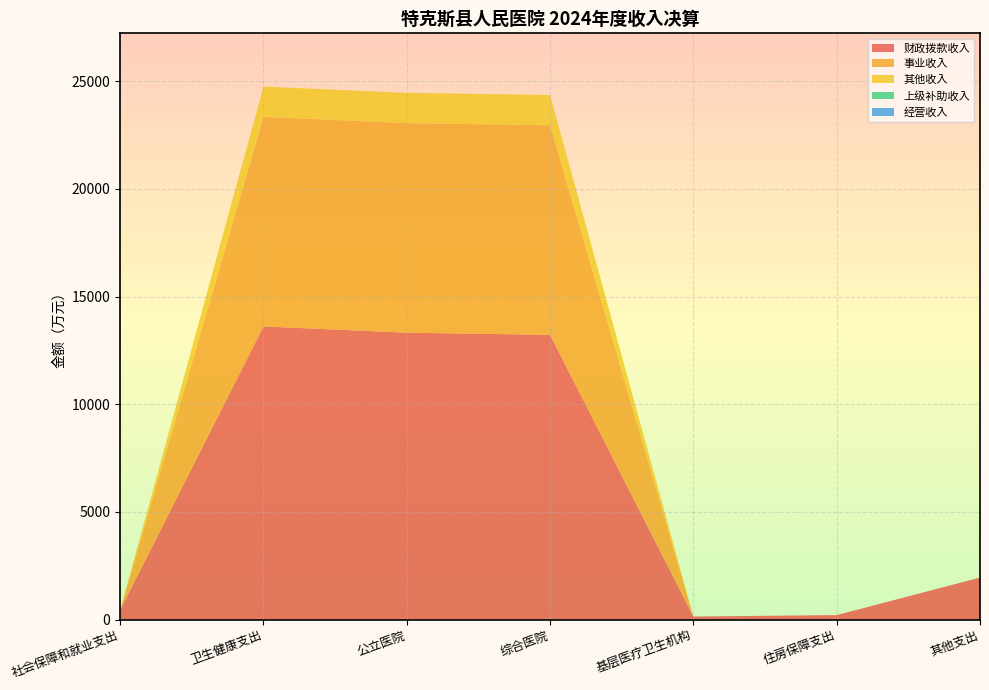

Reading left to right, extract all data points from this chart.

财政拨款收入: 社会保障和就业支出=443.7	卫生健康支出=13616.1	公立医院=13327.1	综合医院=13226.1	基层医疗卫生机构=141.4	住房保障支出=208.6	其他支出=1951.2
事业收入: 社会保障和就业支出=0.0	卫生健康支出=9733.0	公立医院=9733.0	综合医院=9733.0	基层医疗卫生机构=0.0	住房保障支出=0.0	其他支出=0.0
其他收入: 社会保障和就业支出=0.0	卫生健康支出=1405.0	公立医院=1405.0	综合医院=1405.0	基层医疗卫生机构=0.0	住房保障支出=0.0	其他支出=0.0
上级补助收入: 社会保障和就业支出=0.0	卫生健康支出=0.0	公立医院=0.0	综合医院=0.0	基层医疗卫生机构=0.0	住房保障支出=0.0	其他支出=0.0
经营收入: 社会保障和就业支出=0.0	卫生健康支出=0.0	公立医院=0.0	综合医院=0.0	基层医疗卫生机构=0.0	住房保障支出=0.0	其他支出=0.0